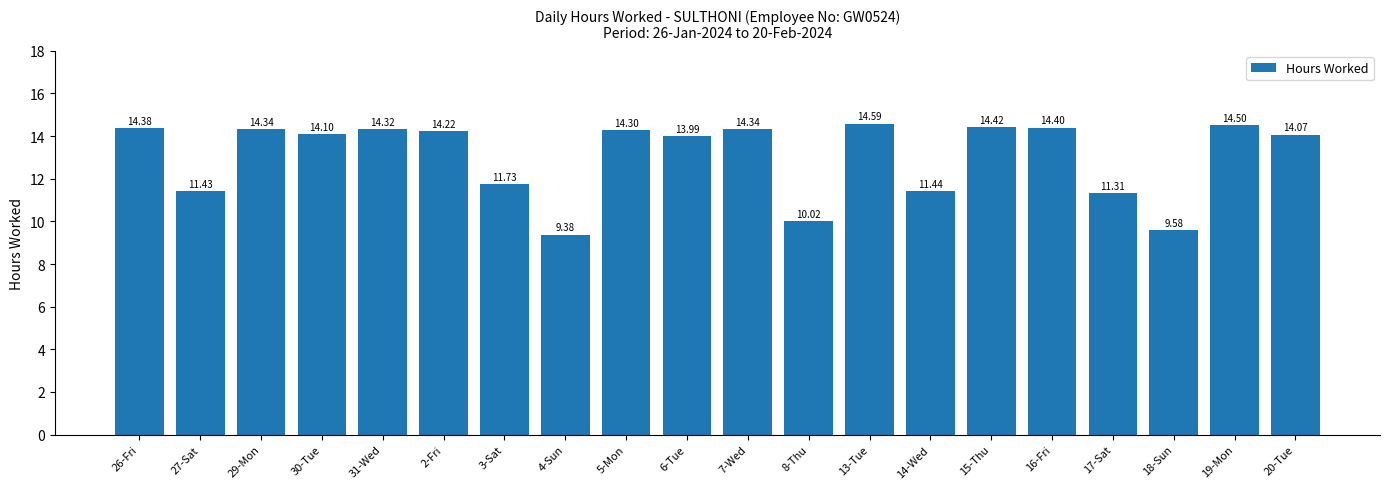

What is the change in value from 26-Fri to 8-Thu?

-4.4